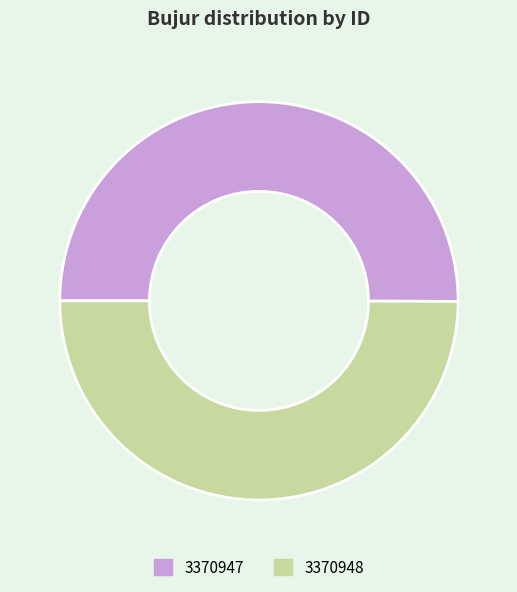

How many slices are in this pie chart?

2